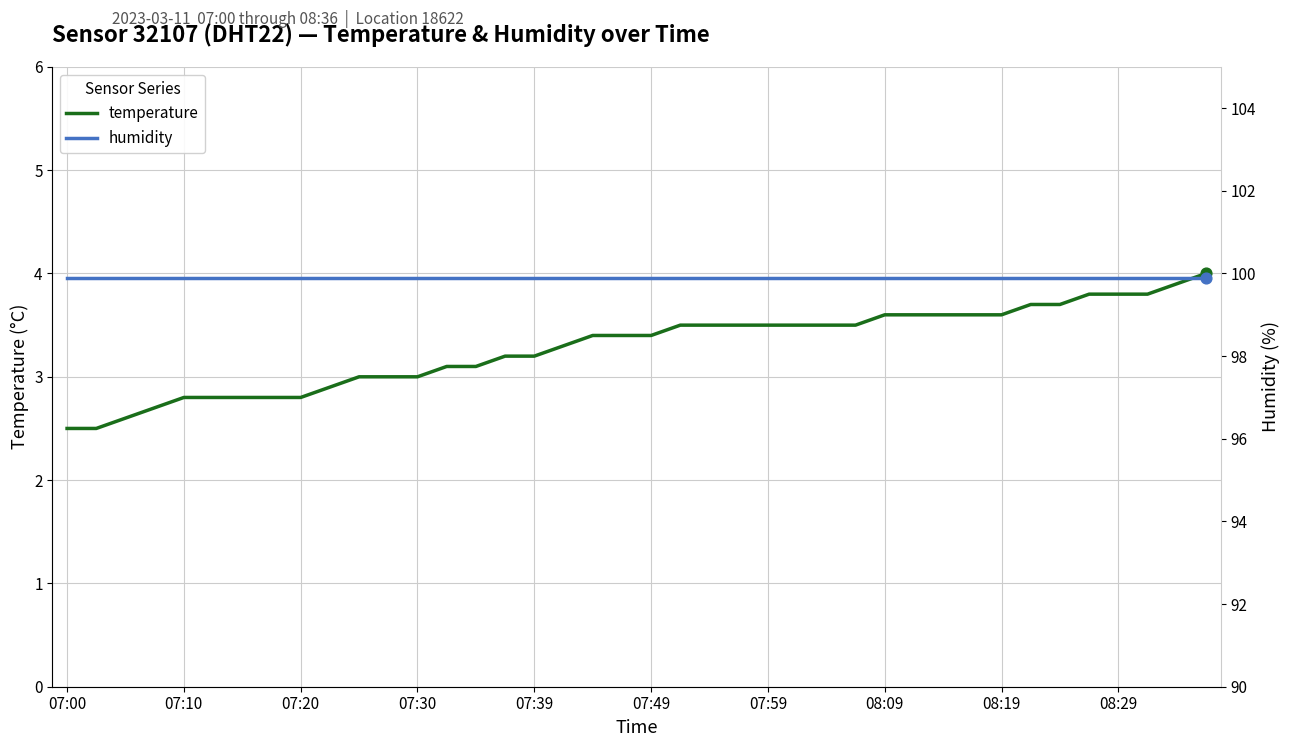

Which series has the largest total across all categories?

humidity